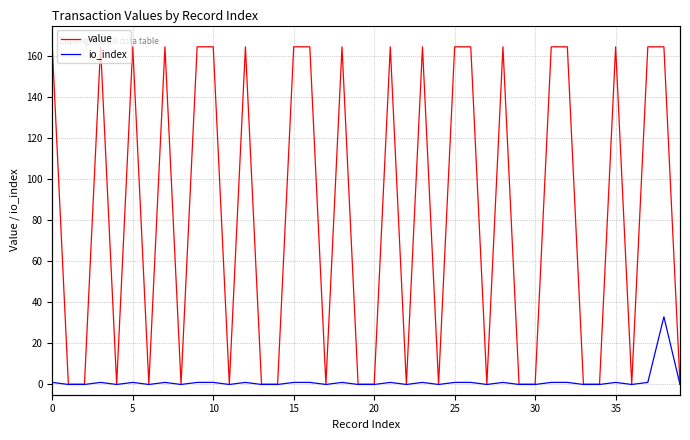

At which label does io_index first exceed 1?

38